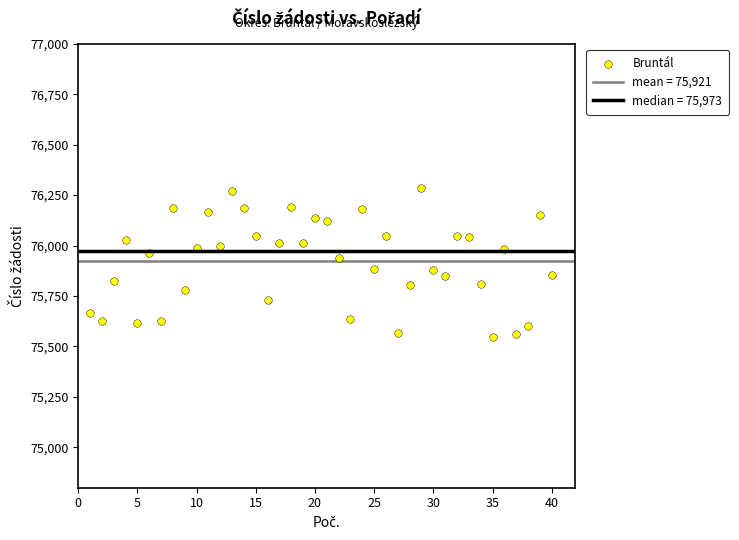

What is the range of Y values (max minus min)?

741